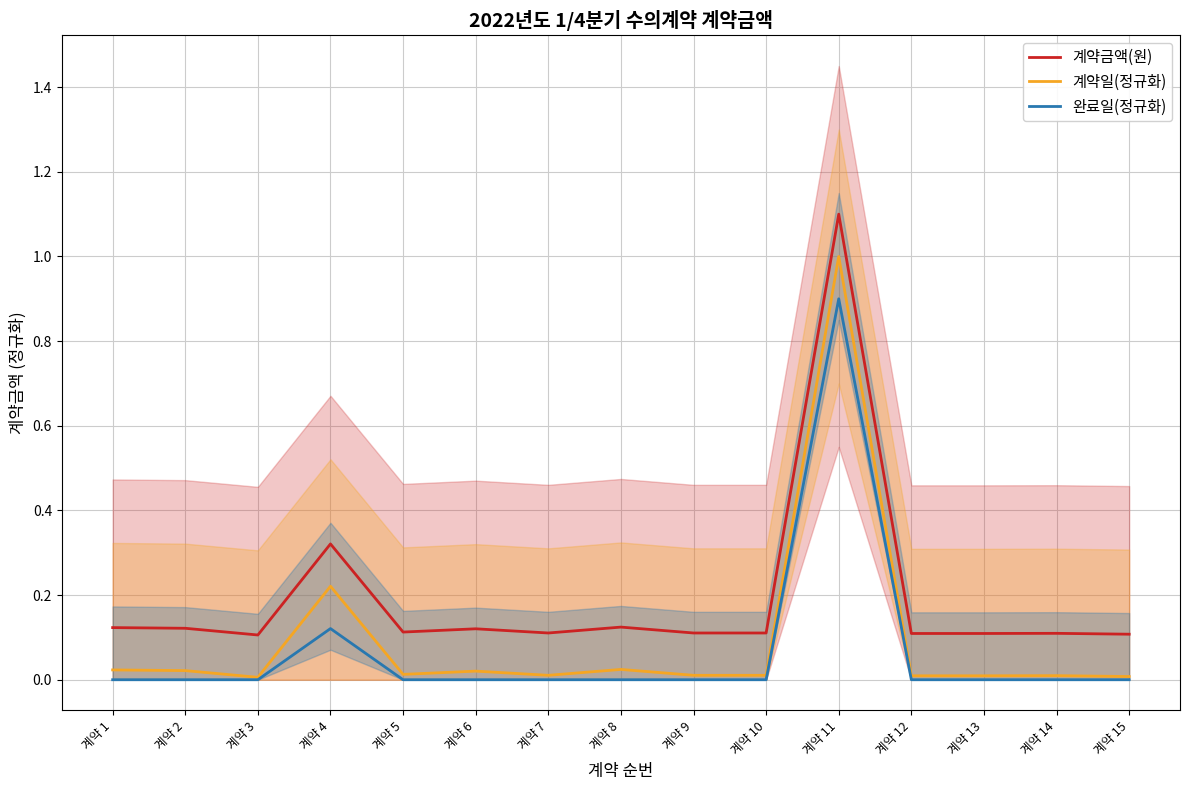

Where is the first local maximum for 계약일(정규화)?

계약 4